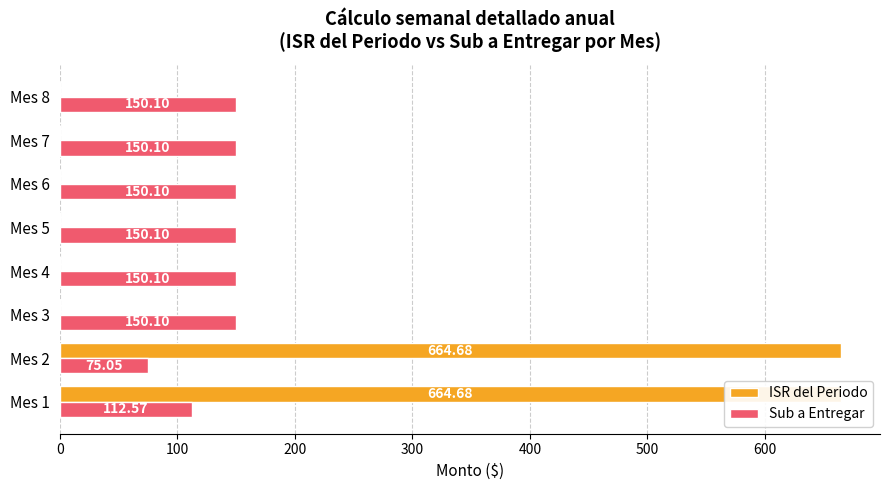

How many bars are there in each group?

2